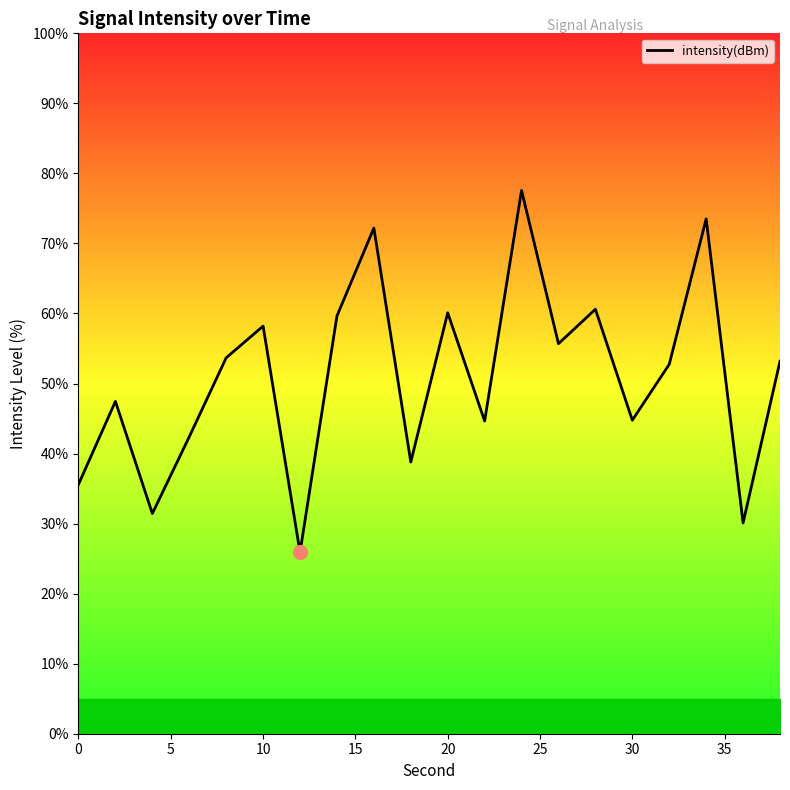

Count the number of categories in the chart.

20